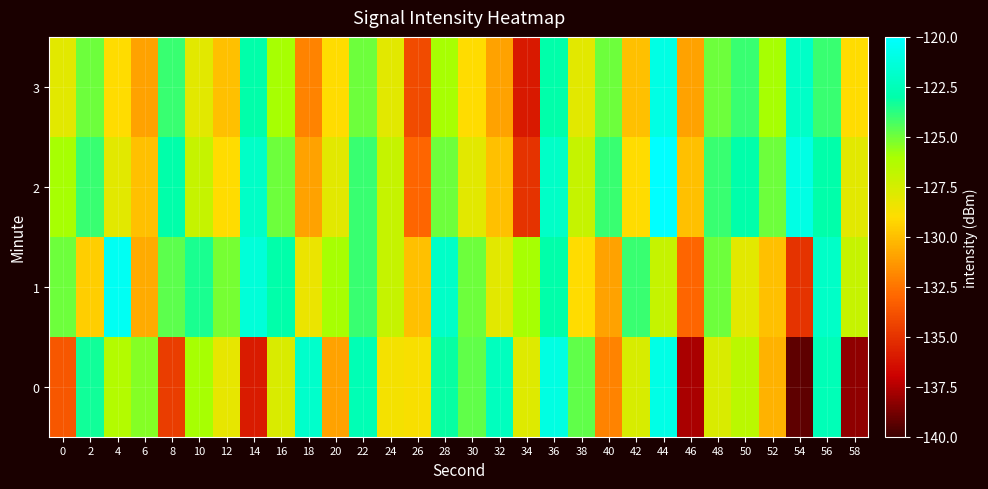

What is the total value across all series at 46?

-531.7